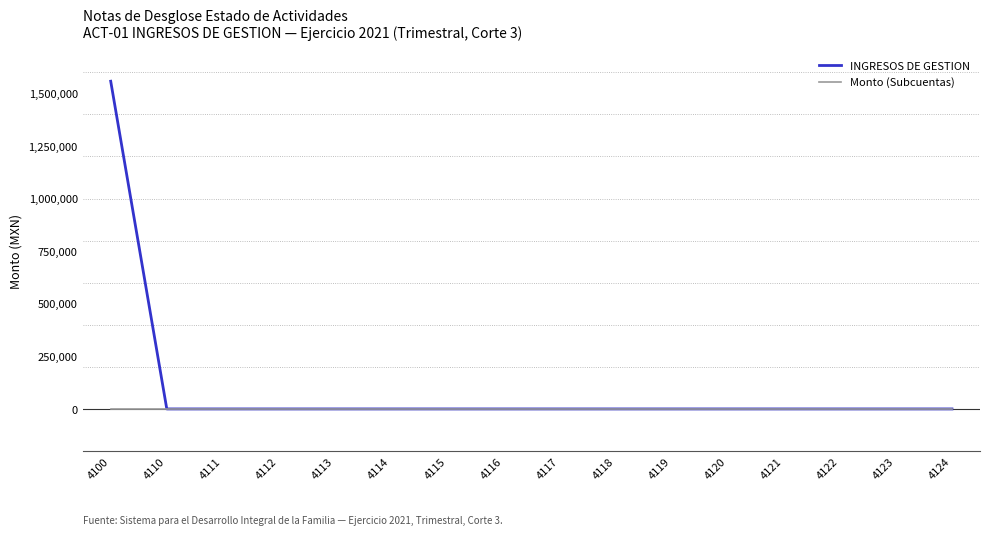

What is the difference between the INGRESOS DE GESTION values at 4111 and 4100?

1557606.5